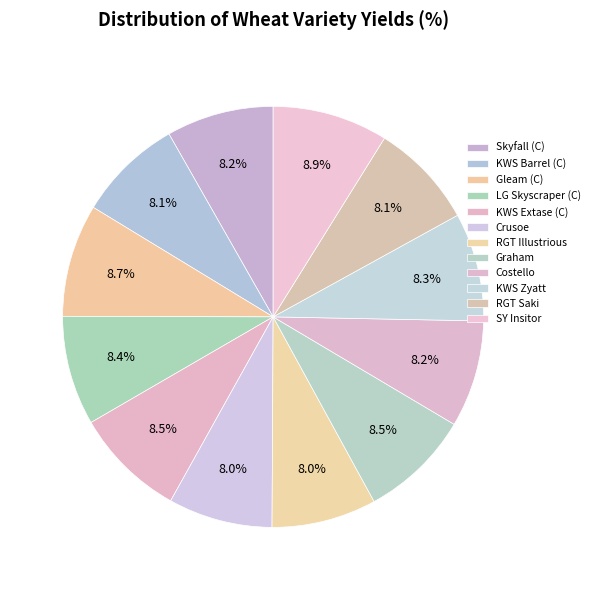

Rank the categories by value from highest to lowest.

SY Insitor, Gleam (C), KWS Extase (C), Graham, LG Skyscraper (C), KWS Zyatt, Skyfall (C), Costello, RGT Saki, KWS Barrel (C), RGT Illustrious, Crusoe